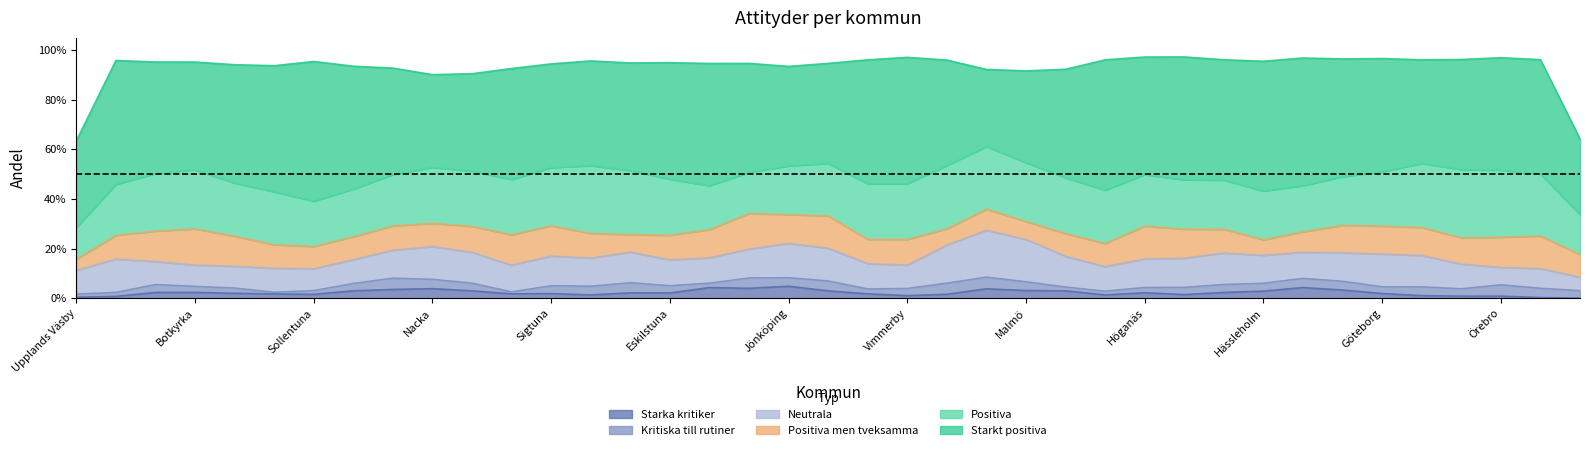

The value of Kritiska till rutiner at Solna is 0.0. True or false?

False